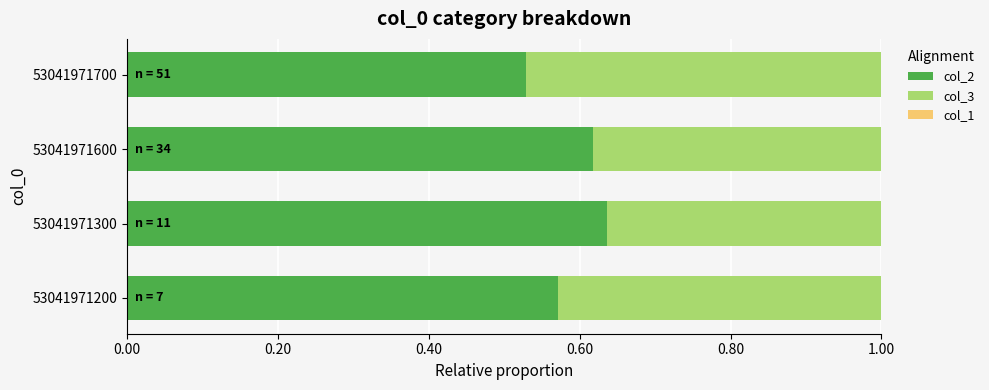

Which category has the lowest value in the col_2 series?

53041971700